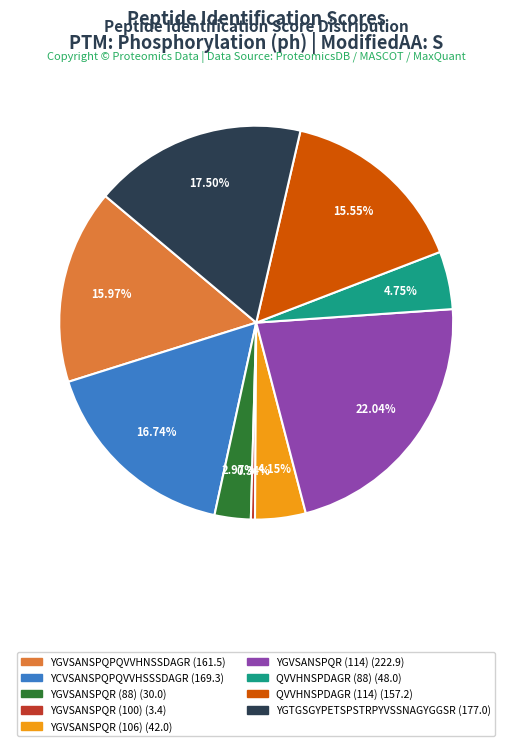

To the nearest percent, what percentage of the pie is QVVHNSPDAGR (88)?

5%